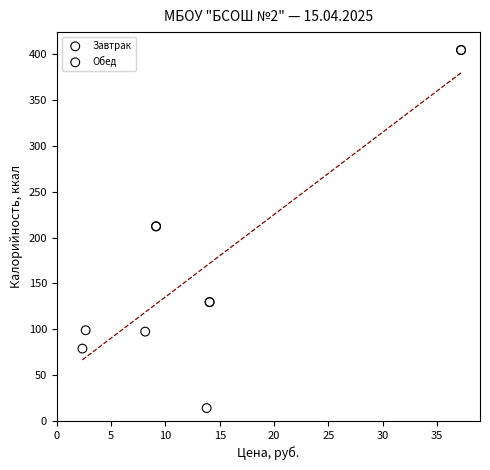

What are all the series names shown in the legend?

Завтрак, Обед